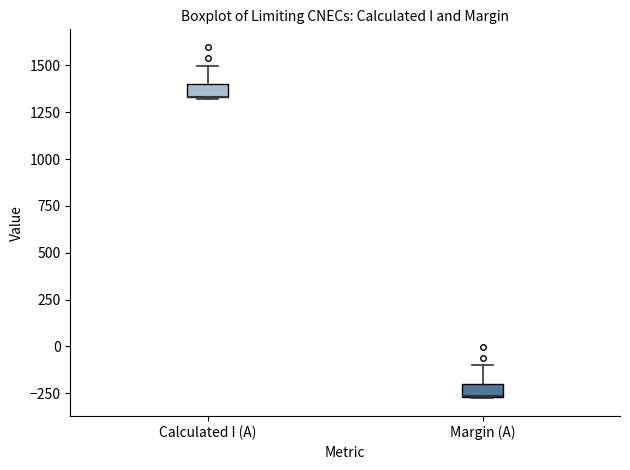

Where is the lower edge of the box for Calculated I (A) on the y-axis? The values are not printed on the chart, so give them approximately, as read against the axis.

1350